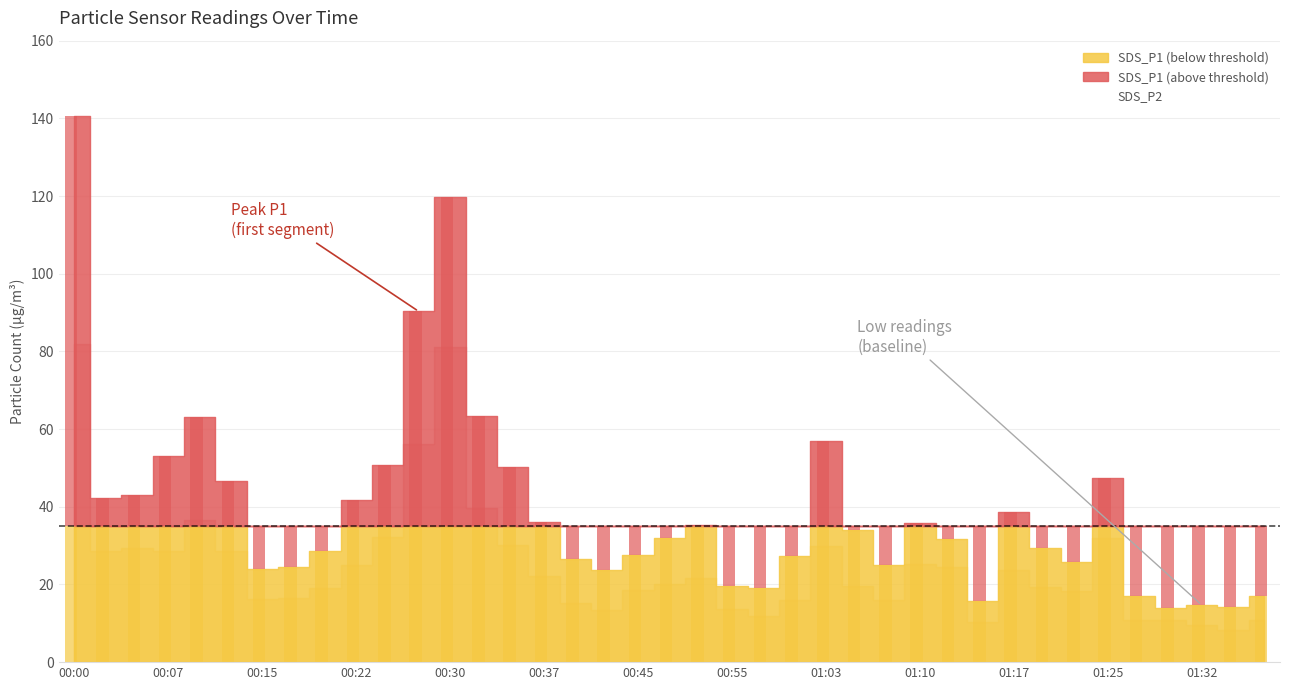

Does the chart contain stacked bars?

No